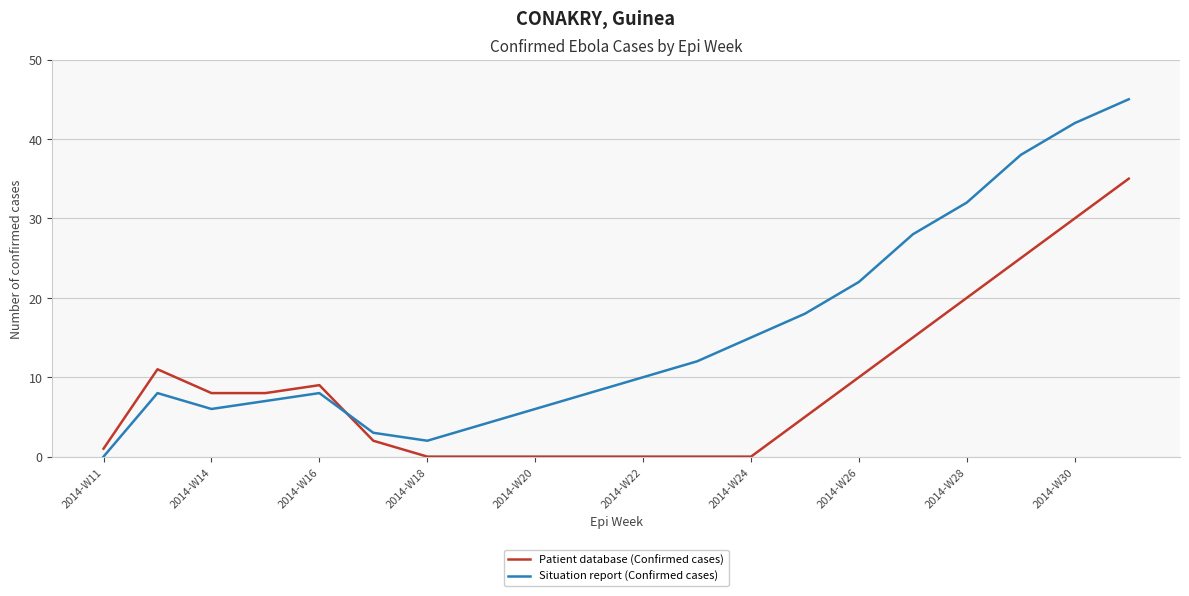

After their last crossing, which series has the higher values: Patient database (Confirmed cases) or Situation report (Confirmed cases)?

Situation report (Confirmed cases)